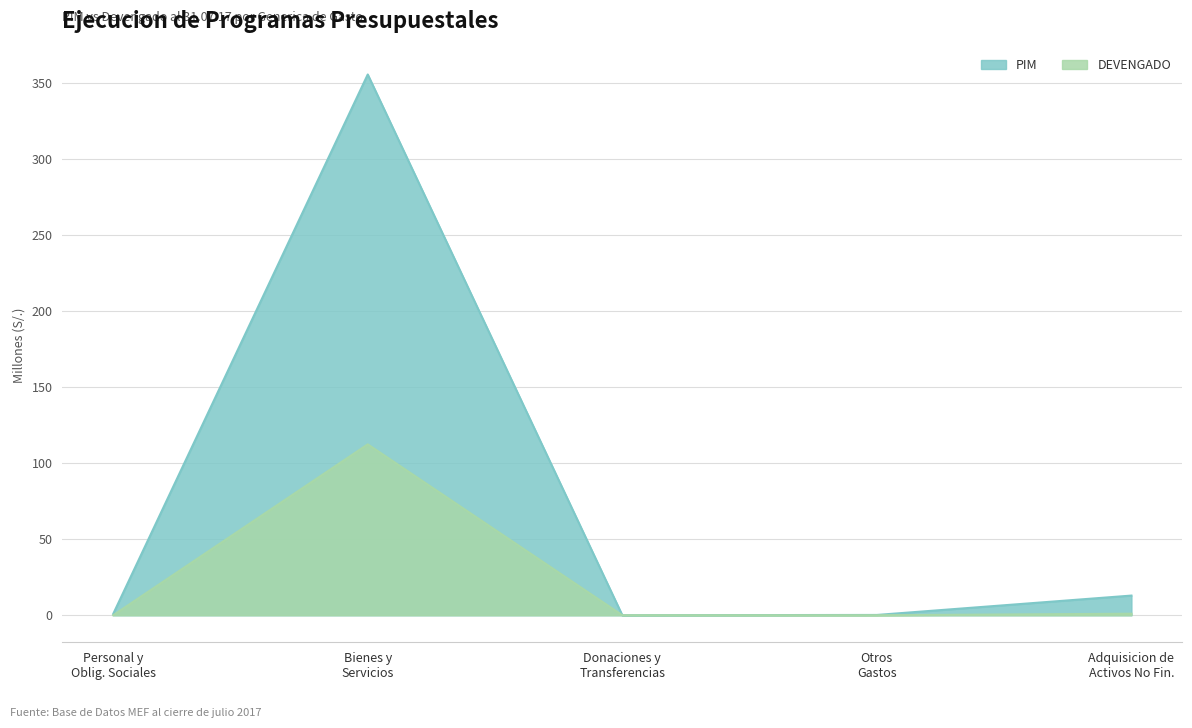

What is the sum of all PIM values?

369.8